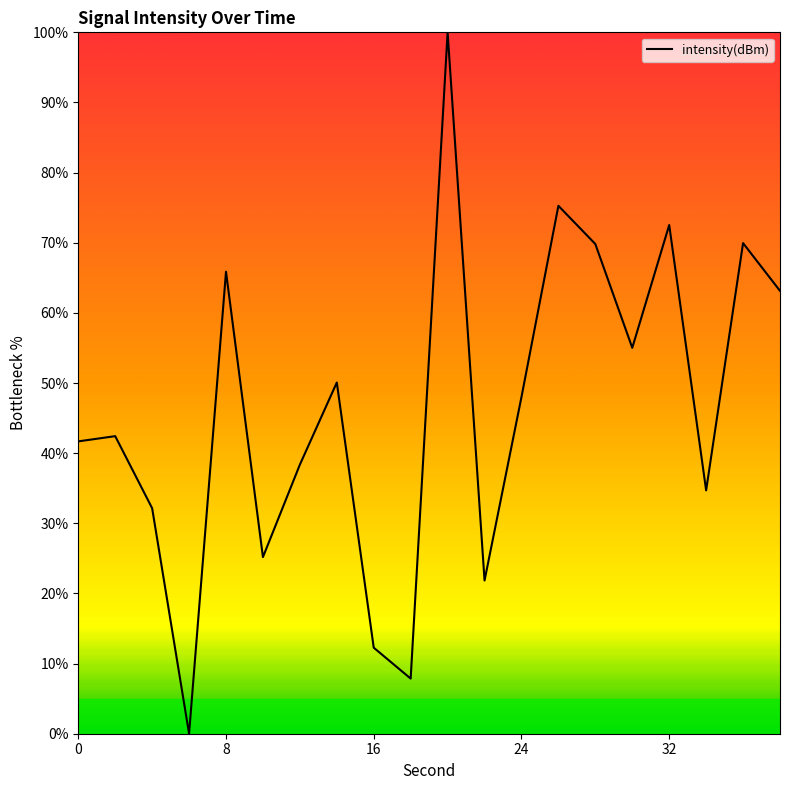

What is the maximum value shown in the chart?

100.0